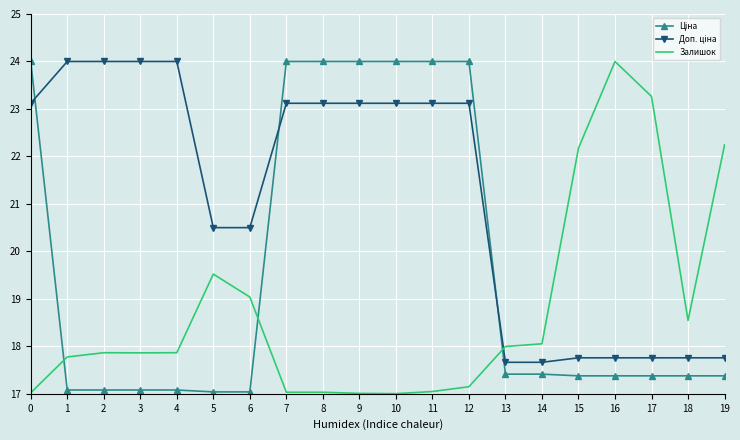

True or false: Залишок has a value of 17.9 at 2.

True